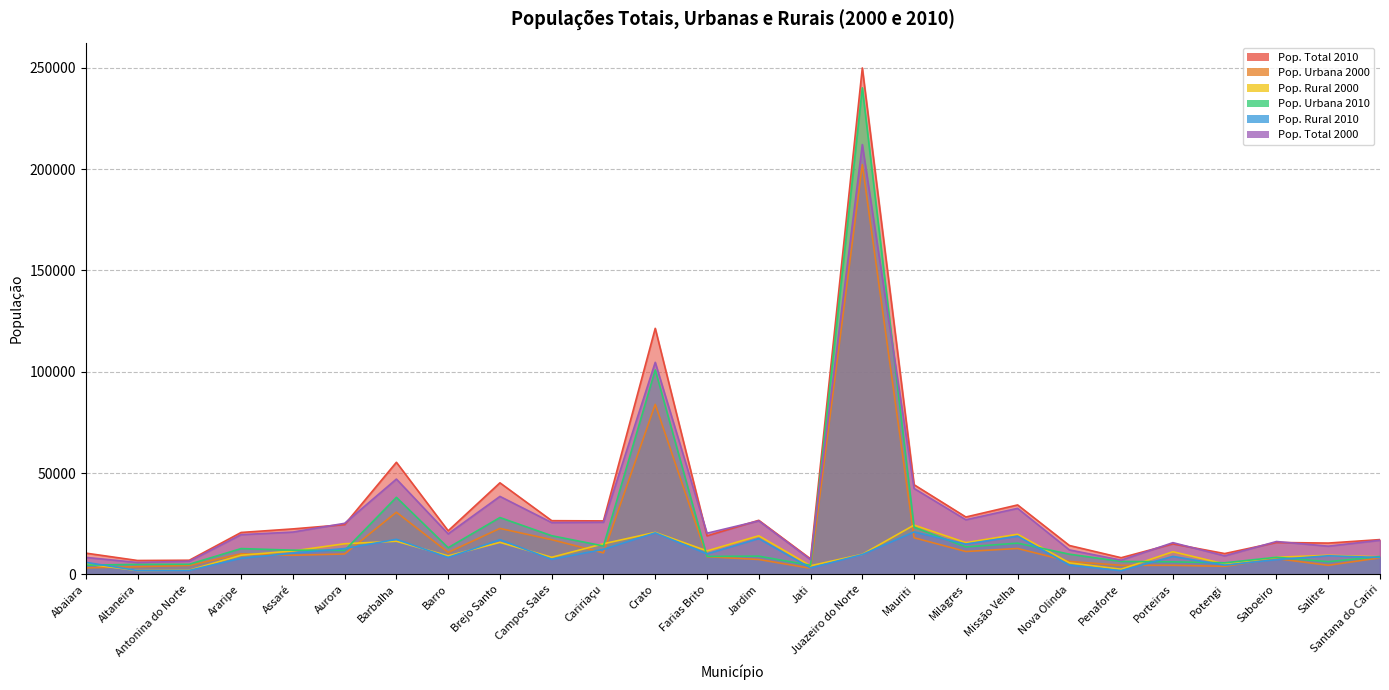

Reading right to left, extract all data points from this chart.

Pop. Total 2010: Santana do Cariri=17170	Salitre=15453	Saboeiro=15752	Potengi=10276	Porteiras=15061	Penaforte=8226	Nova Olinda=14256	Missão Velha=34274	Milagres=28316	Mauriti=44240	Juazeiro do Norte=249939	Jati=7660	Jardim=26688	Farias Brito=19007	Crato=121428	Caririaçu=26393	Campos Sales=26506	Brejo Santo=45191	Barro=21514	Barbalha=55323	Aurora=24566	Assaré=22445	Araripe=20685	Antonina do Norte=6984	Altaneira=6856	Abaiara=10496
Pop. Urbana 2000: Santana do Cariri=8178	Salitre=4489	Saboeiro=7798	Potengi=3985	Porteiras=4480	Penaforte=4478	Nova Olinda=6393	Missão Velha=12785	Milagres=11291	Mauriti=18079	Juazeiro do Norte=202227	Jati=3016	Jardim=7358	Farias Brito=8726	Crato=83917	Caririaçu=10618	Campos Sales=17135	Brejo Santo=22678	Barro=10866	Barbalha=30669	Aurora=10080	Assaré=9428	Araripe=10151	Antonina do Norte=4429	Altaneira=3787	Abaiara=3208
Pop. Rural 2000: Santana do Cariri=8669	Salitre=9436	Saboeiro=8428	Potengi=5153	Porteiras=11178	Penaforte=2539	Nova Olinda=5684	Missão Velha=19801	Milagres=15668	Mauriti=24320	Juazeiro do Norte=9906	Jati=4249	Jardim=19056	Farias Brito=11589	Crato=20729	Caririaçu=15115	Campos Sales=8431	Brejo Santo=15806	Barro=9141	Barbalha=16362	Aurora=15127	Assaré=11554	Araripe=9455	Antonina do Norte=2080	Altaneira=1900	Abaiara=5177
Pop. Urbana 2010: Santana do Cariri=8822	Salitre=6263	Saboeiro=8455	Potengi=5714	Porteiras=6189	Penaforte=6399	Nova Olinda=9969	Missão Velha=15419	Milagres=13556	Mauriti=23285	Juazeiro do Norte=240128	Jati=4489	Jardim=8994	Farias Brito=8871	Crato=100916	Caririaçu=14031	Campos Sales=19081	Brejo Santo=28055	Barro=13160	Barbalha=38022	Aurora=11825	Assaré=11952	Araripe=12733	Antonina do Norte=4999	Altaneira=4957	Abaiara=4552
Pop. Rural 2010: Santana do Cariri=8348	Salitre=9190	Saboeiro=7297	Potengi=4562	Porteiras=8872	Penaforte=1827	Nova Olinda=4560	Missão Velha=18855	Milagres=14960	Mauriti=20955	Juazeiro do Norte=9811	Jati=3171	Jardim=17694	Farias Brito=10136	Crato=20512	Caririaçu=12362	Campos Sales=7425	Brejo Santo=17138	Barro=8354	Barbalha=17301	Aurora=12741	Assaré=10493	Araripe=7952	Antonina do Norte=1958	Altaneira=1899	Abaiara=5944
Pop. Total 2000: Santana do Cariri=16846	Salitre=13925	Saboeiro=16226	Potengi=9138	Porteiras=15658	Penaforte=7017	Nova Olinda=12077	Missão Velha=32586	Milagres=26959	Mauriti=42399	Juazeiro do Norte=212133	Jati=7265	Jardim=26414	Farias Brito=20315	Crato=104646	Caririaçu=25733	Campos Sales=25566	Brejo Santo=38484	Barro=20007	Barbalha=47031	Aurora=25207	Assaré=20882	Araripe=19606	Antonina do Norte=6509	Altaneira=5867	Abaiara=8385